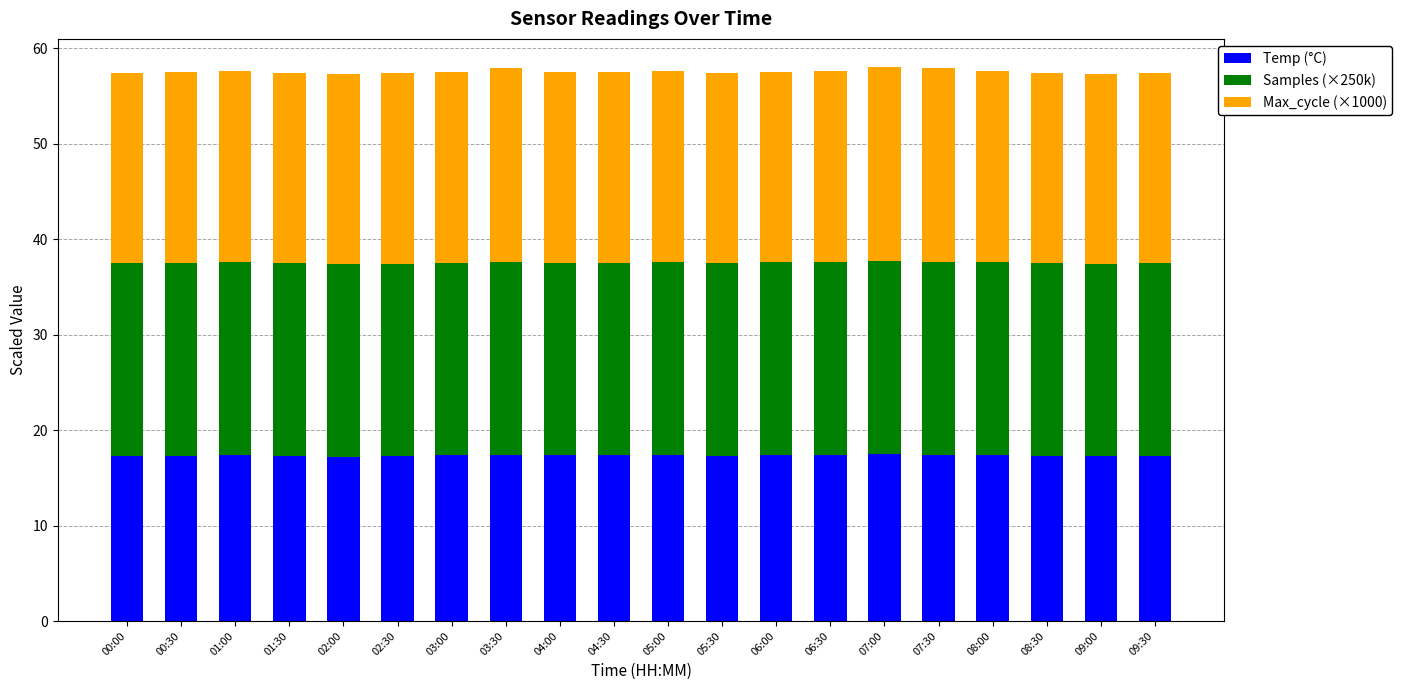

What is the minimum value for Temp (°C)?

17.2